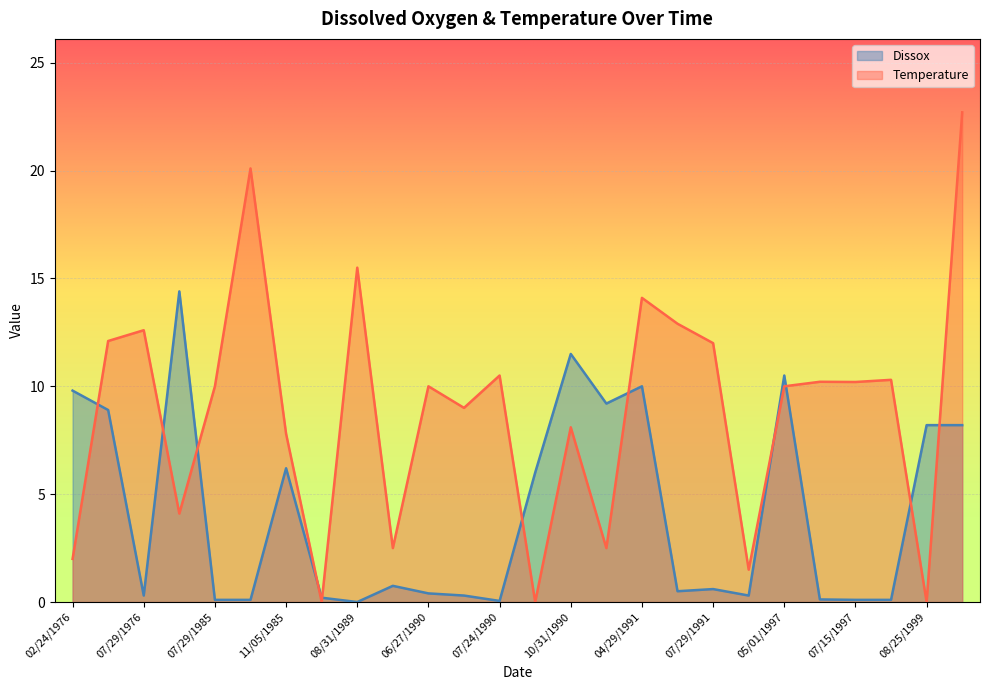

How many intersections are there between Dissox and Temperature?

11